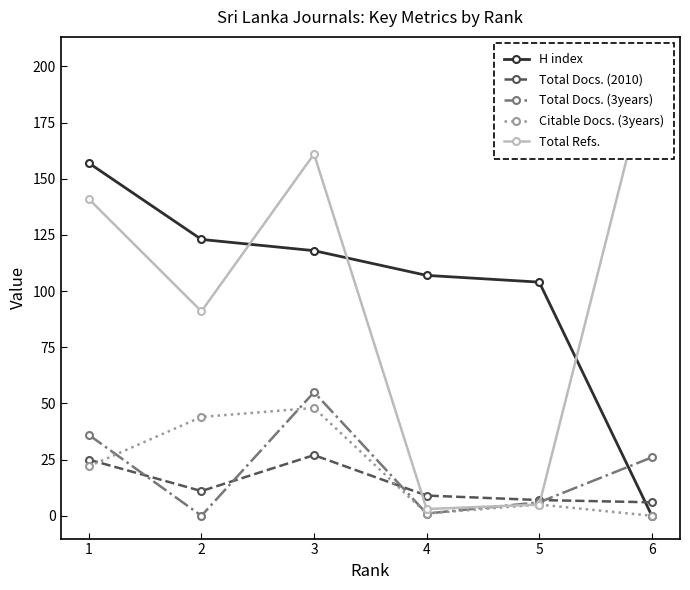

What is the maximum value shown in the chart?

203